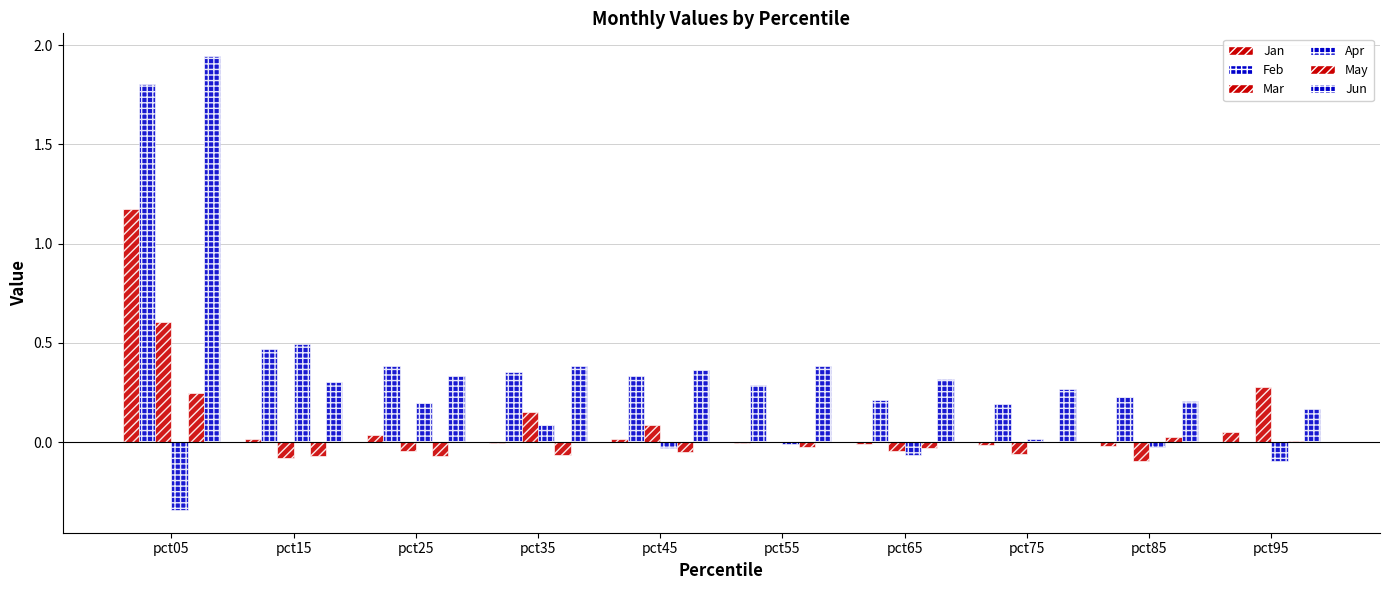

Reading left to right, transcribe all the data shown in this chart.

Jan: pct05=1.2	pct15=0.0	pct25=0.0	pct35=-0.0	pct45=0.0	pct55=-0.0	pct65=-0.0	pct75=-0.0	pct85=-0.0	pct95=0.1
Feb: pct05=1.8	pct15=0.5	pct25=0.4	pct35=0.4	pct45=0.3	pct55=0.3	pct65=0.2	pct75=0.2	pct85=0.2	pct95=-0.0
Mar: pct05=0.6	pct15=-0.1	pct25=-0.0	pct35=0.2	pct45=0.1	pct55=-0.0	pct65=-0.0	pct75=-0.1	pct85=-0.1	pct95=0.3
Apr: pct05=-0.3	pct15=0.5	pct25=0.2	pct35=0.1	pct45=-0.0	pct55=-0.0	pct65=-0.1	pct75=0.0	pct85=-0.0	pct95=-0.1
May: pct05=0.2	pct15=-0.1	pct25=-0.1	pct35=-0.1	pct45=-0.0	pct55=-0.0	pct65=-0.0	pct75=-0.0	pct85=0.0	pct95=0.0
Jun: pct05=1.9	pct15=0.3	pct25=0.3	pct35=0.4	pct45=0.4	pct55=0.4	pct65=0.3	pct75=0.3	pct85=0.2	pct95=0.2